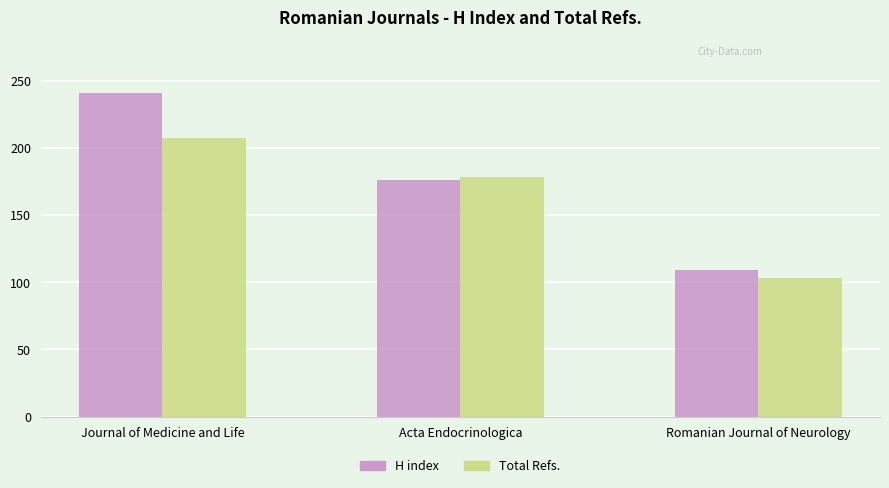

Reading left to right, list all the values displayed in this chart.

H index: Journal of Medicine and Life=241	Acta Endocrinologica=176	Romanian Journal of Neurology=109
Total Refs.: Journal of Medicine and Life=207	Acta Endocrinologica=178	Romanian Journal of Neurology=103